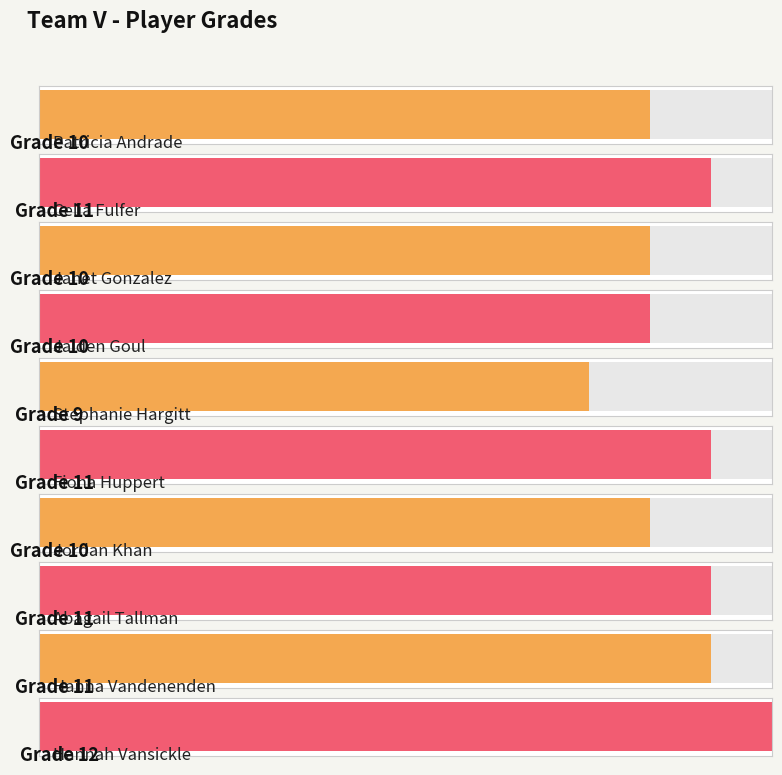

What is the difference between the second highest and second lowest values?

1